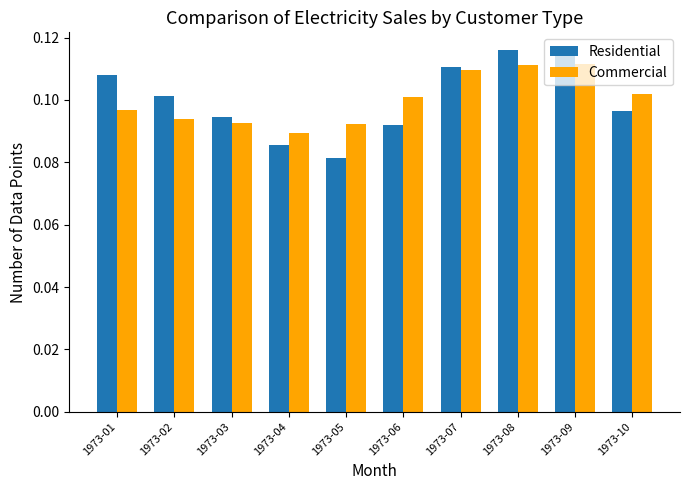

How many Commercial values are between 0 and 1?

10